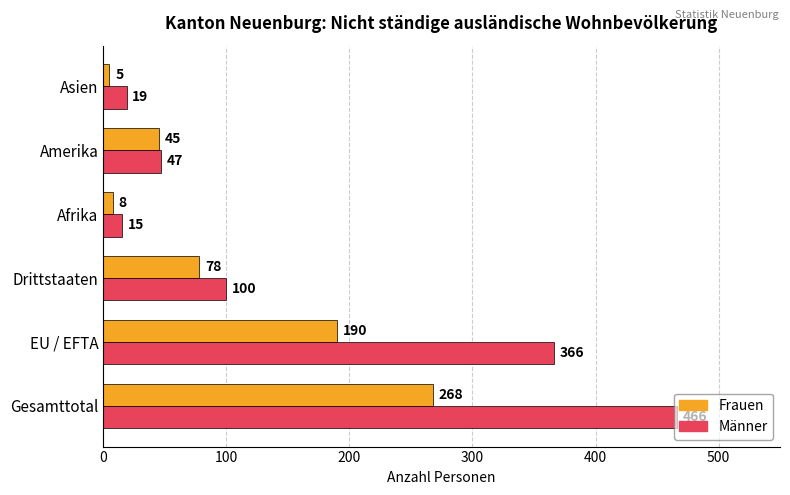

What value does the Männer series have at Amerika, to the nearest 50?

50